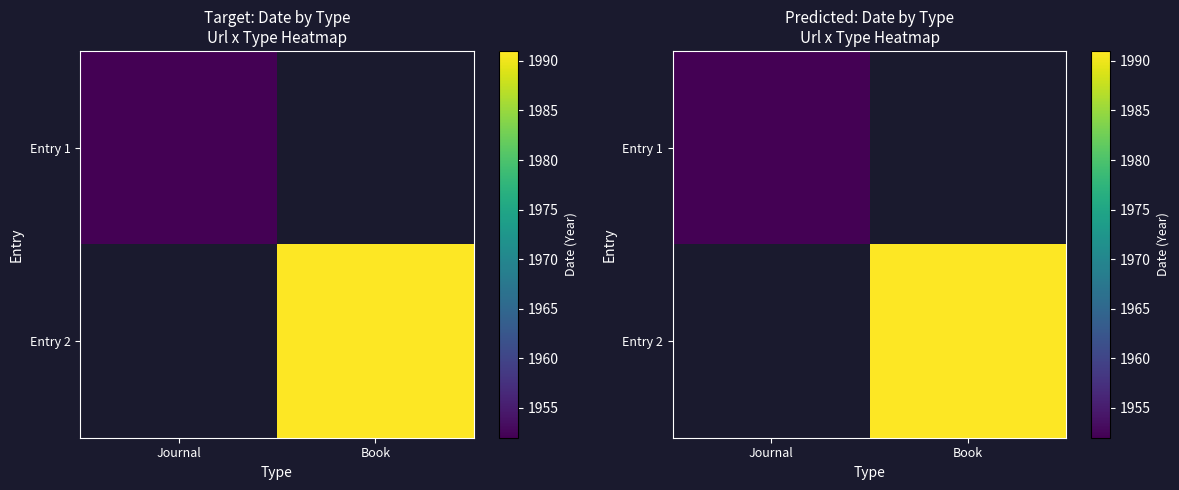

How many positive values does the Entry 1 series have?

1